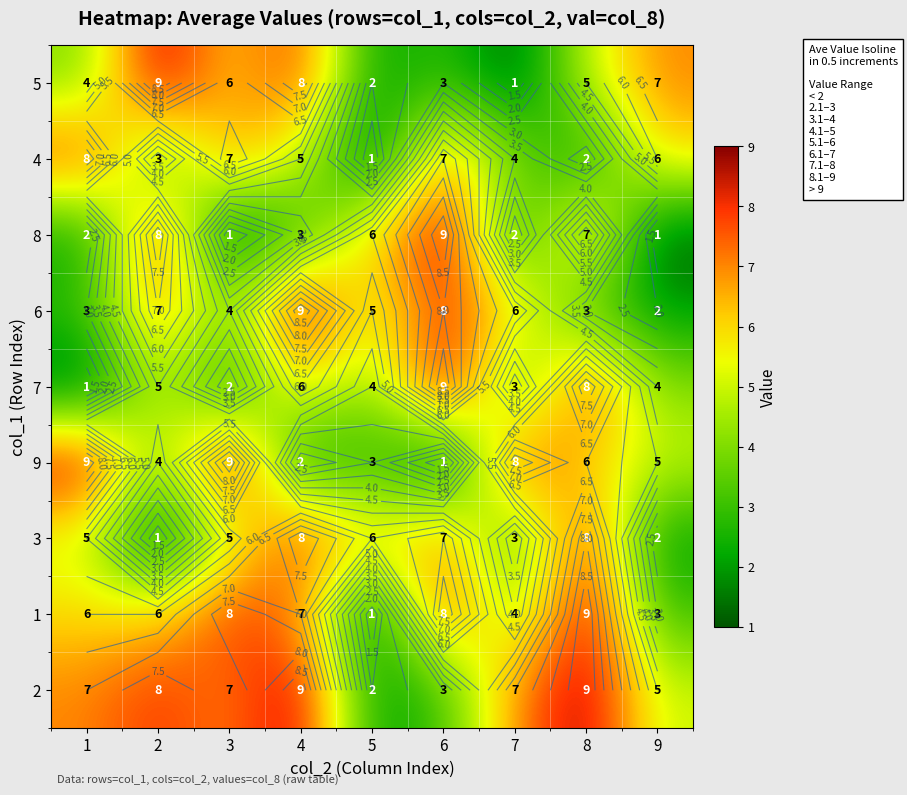

Rank the series by their maximum value, from lowest to highest.

4, 3, 5, 8, 6, 7, 9, 1, 2